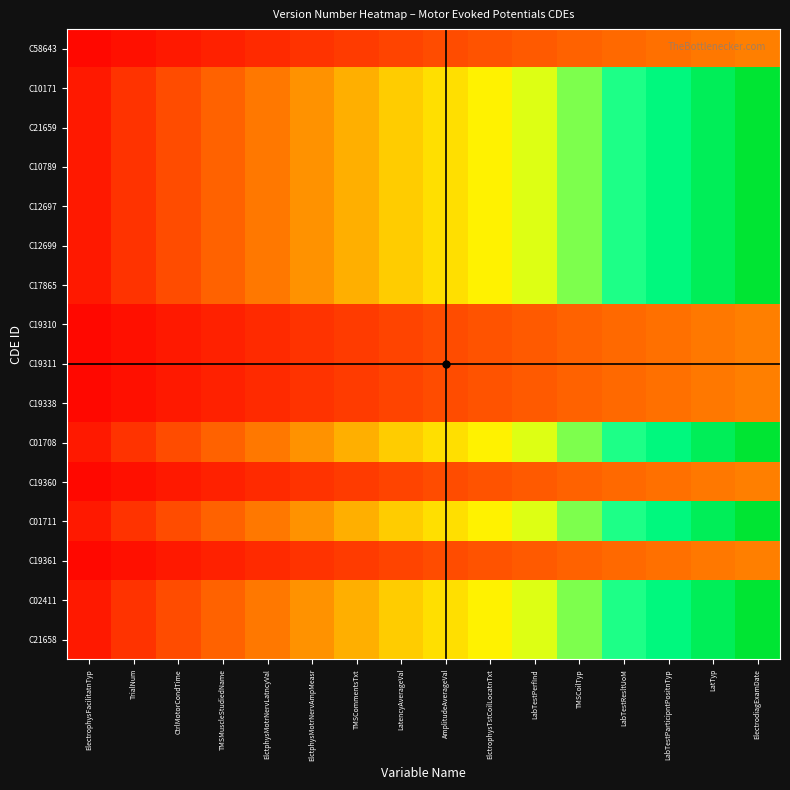

At how many categories does at least one series exceed 0?

16